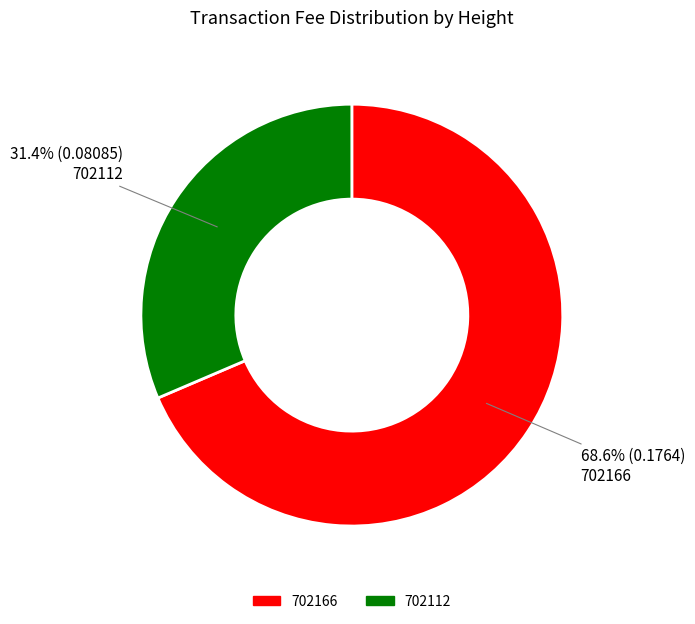

What percentage is the 702112 slice, to the nearest percent?

31%